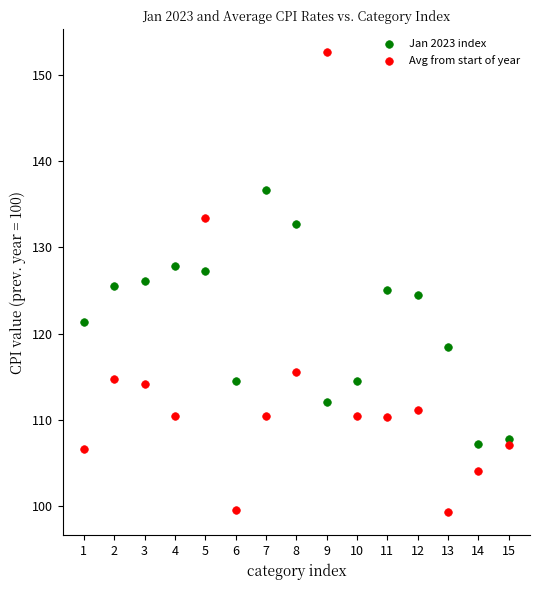

Which series has the largest Y range (max minus min)?

Avg from start of year